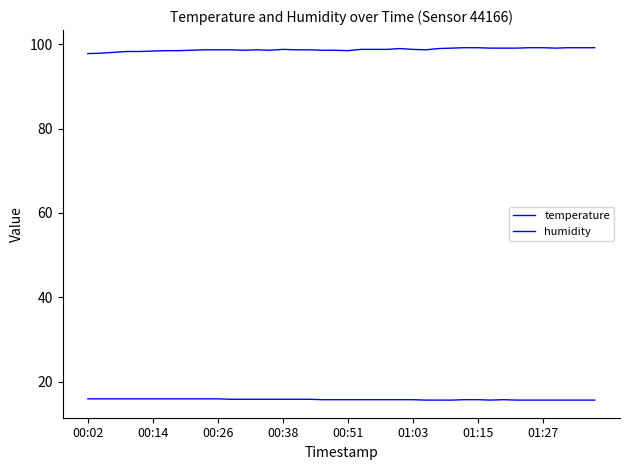

How many lines are shown in the chart?

2